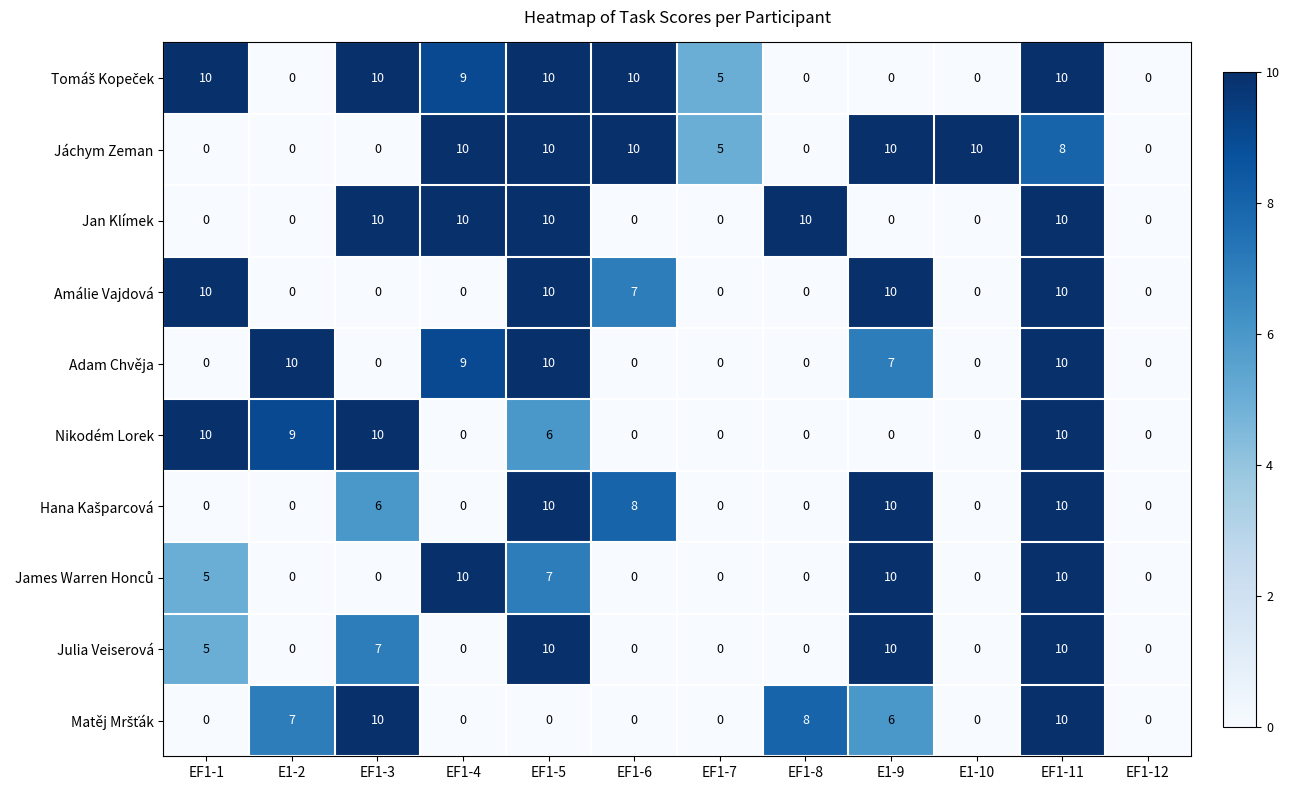

What is the difference between the Julia Veiserová values at EF1-3 and EF1-4?

7